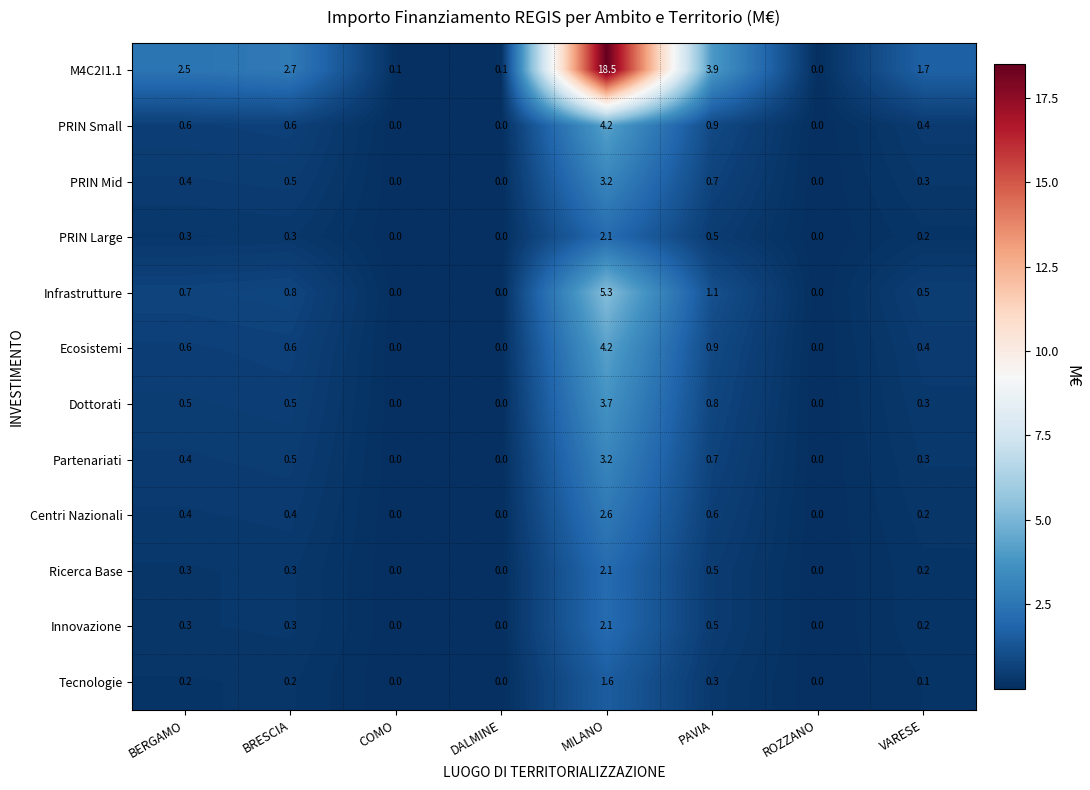

Where is PRIN Small nearest to the value 2?

PAVIA